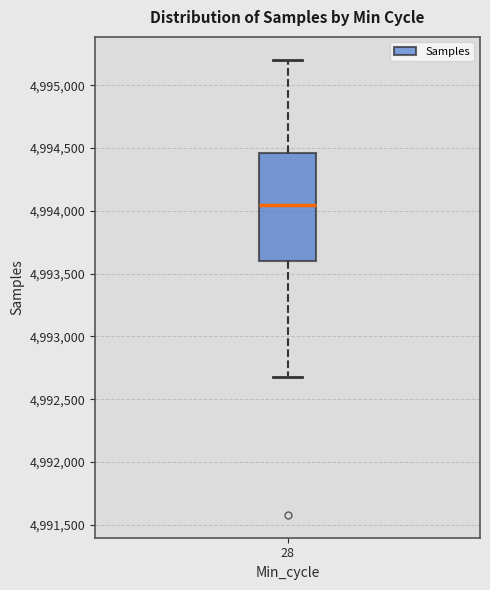

Transcribe this box plot: give where the median line is, the range the box spans, and where the two whiskers end, as read against the y-axis. The values are not printed on the chart, so give them approximately, as read against the axis.

median 4994050, box 4993600 to 4994450, whiskers 4992700 to 4995200